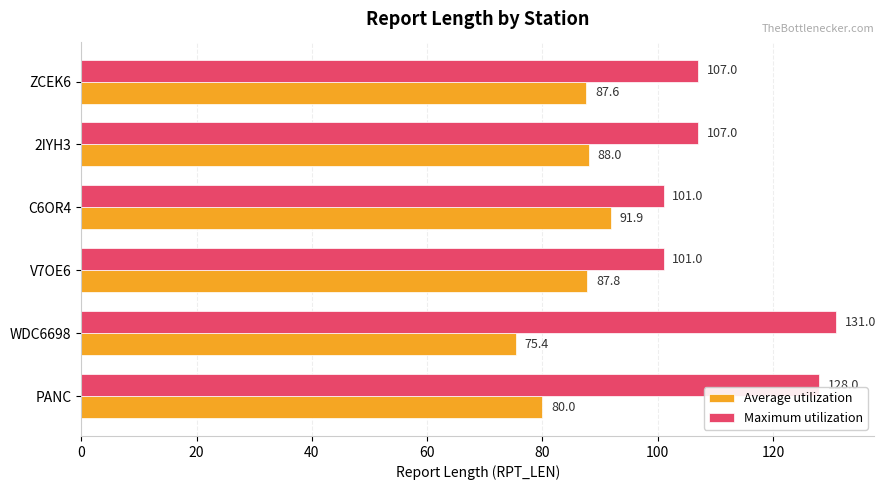

Rank the categories by Average utilization value from lowest to highest.

WDC6698, PANC, ZCEK6, V7OE6, 2IYH3, C6OR4